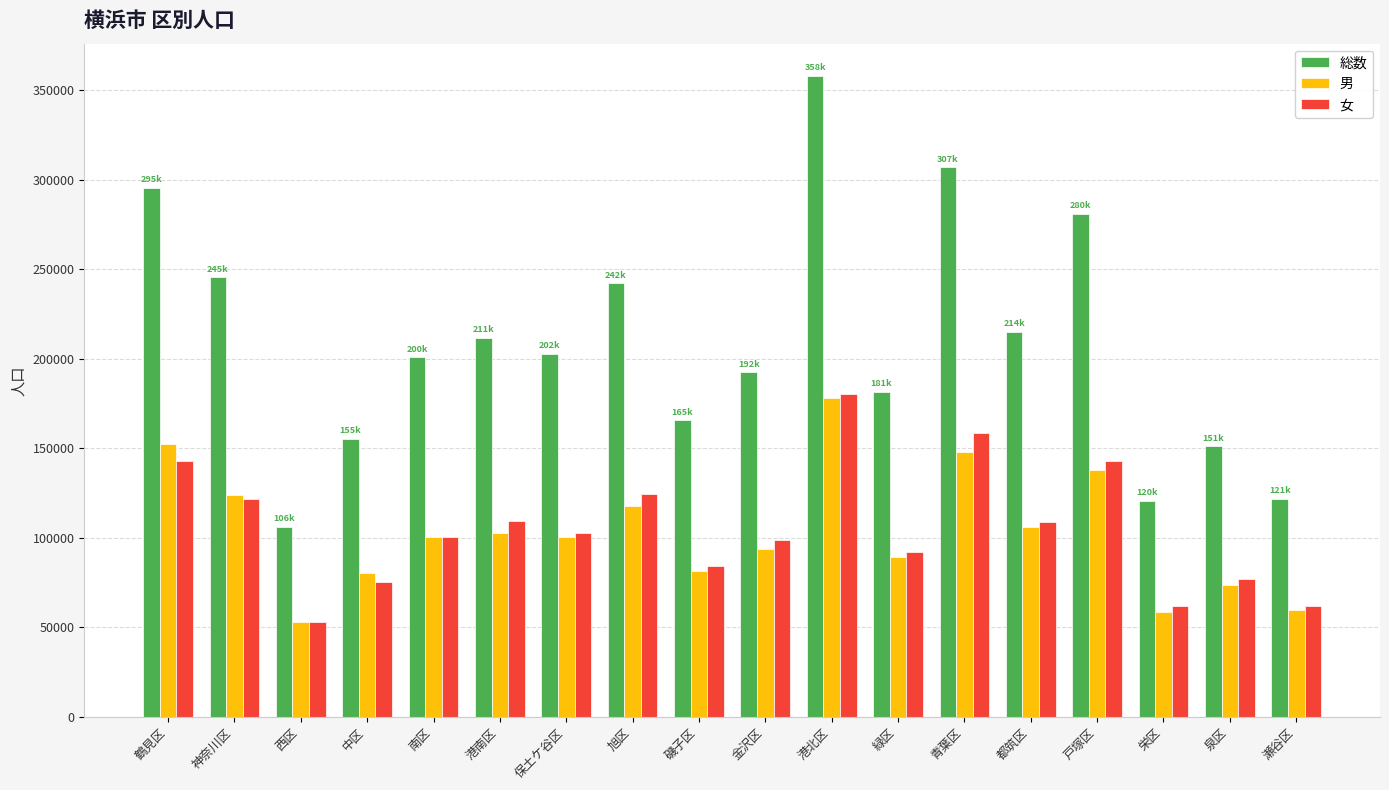

What is the label of the 4th bar from the right?

戸塚区